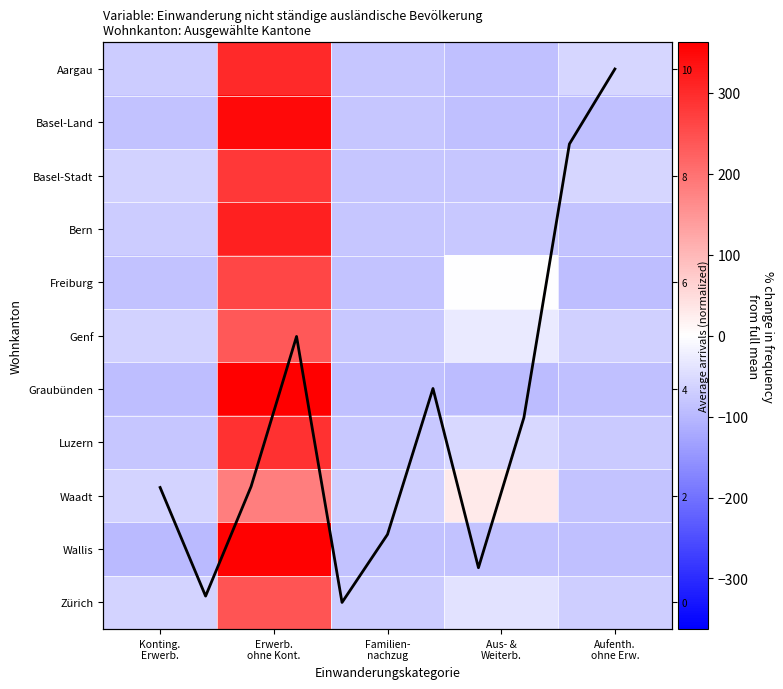

The value of Luzern at Erwerb.
ohne Kont. is 289.3. True or false?

True